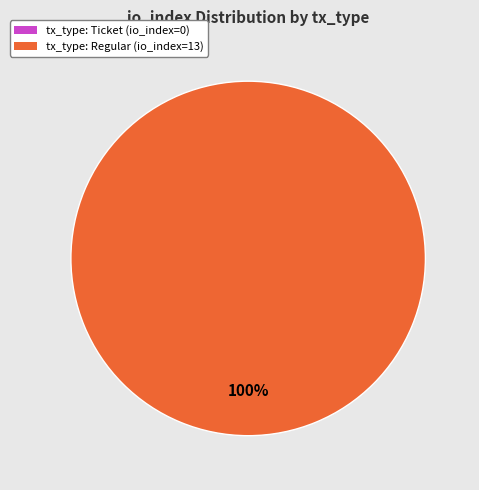

Does any single category account for the majority?

Yes